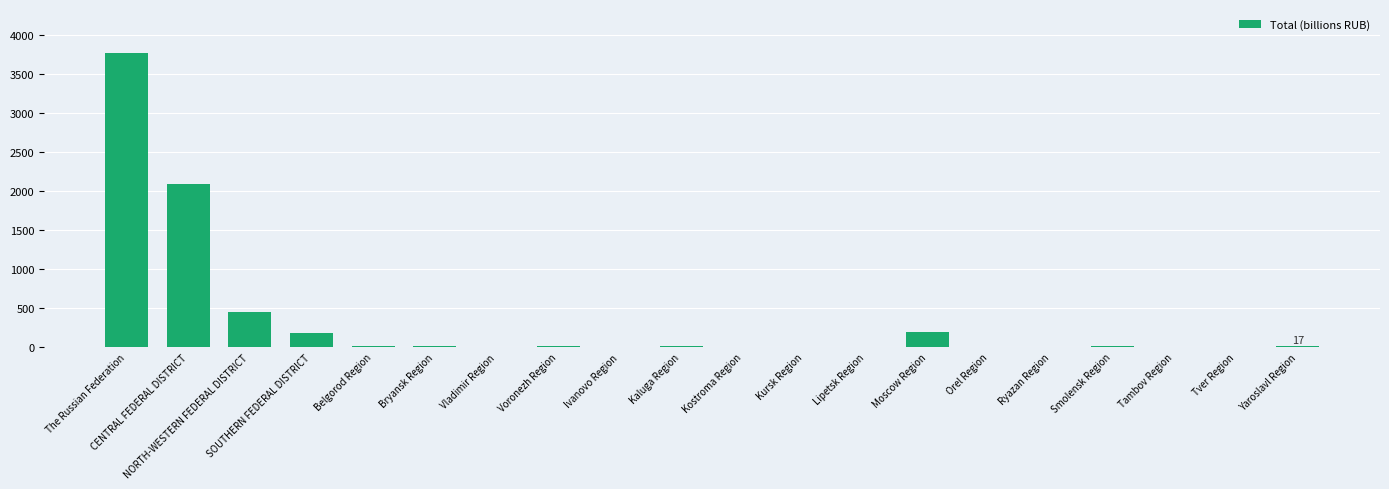

At which label is the value closest to 1883?

CENTRAL FEDERAL DISTRICT